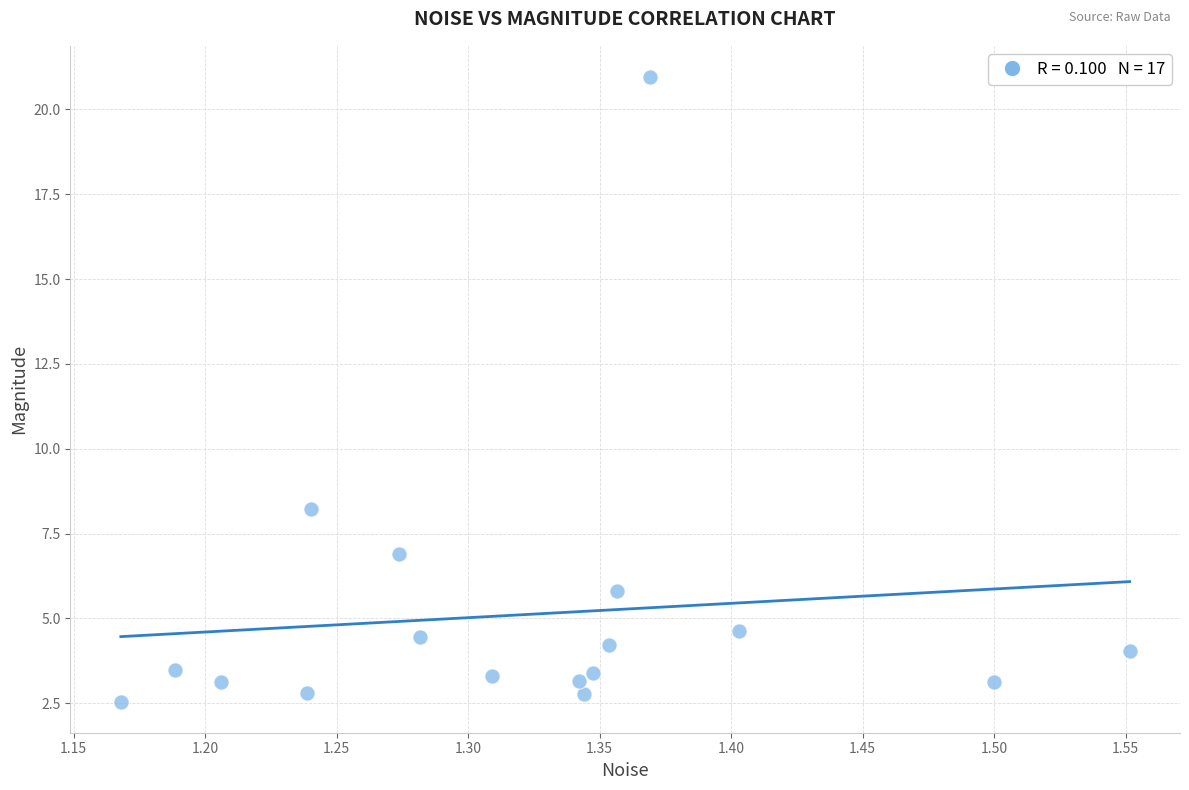

What is the range of X values (max minus min)?

0.4